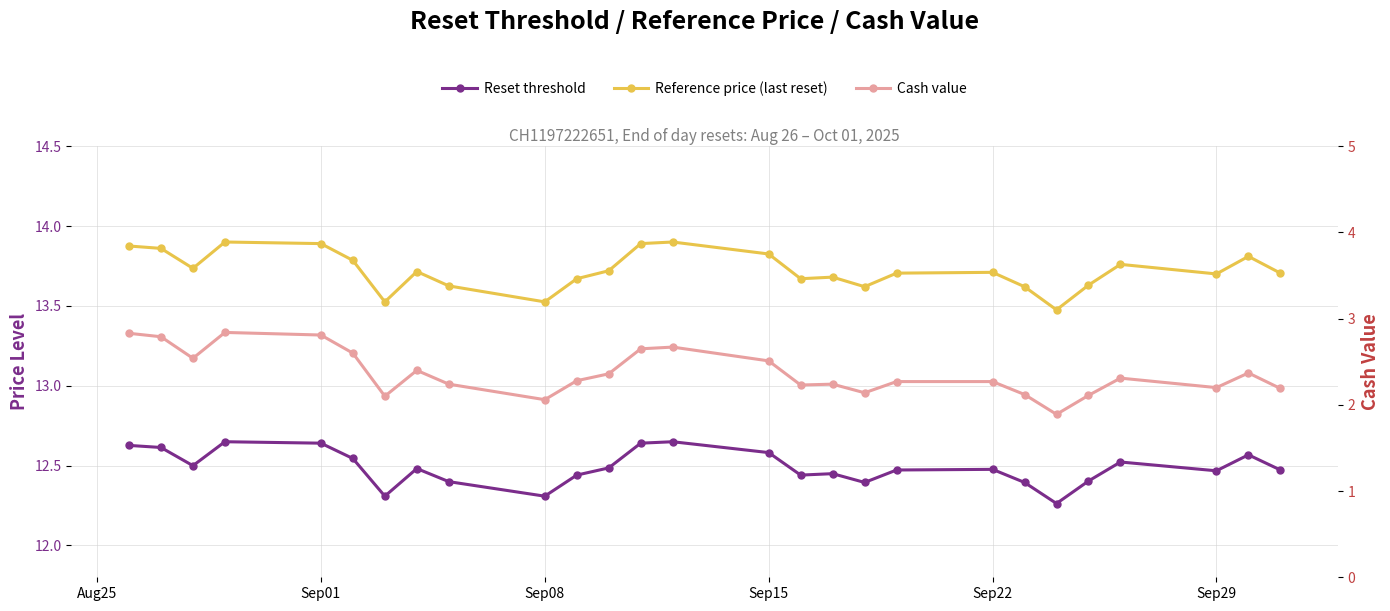

True or false: Reference price (last reset) and Cash value cross at least once.

False